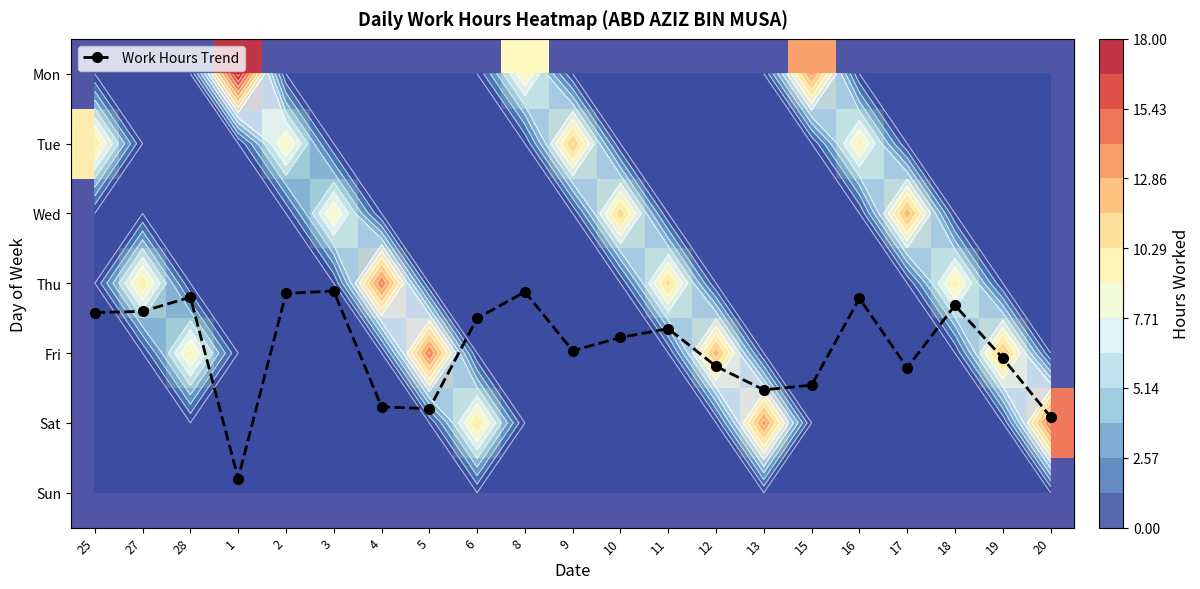

What is the total value across all series at 25?

13.7